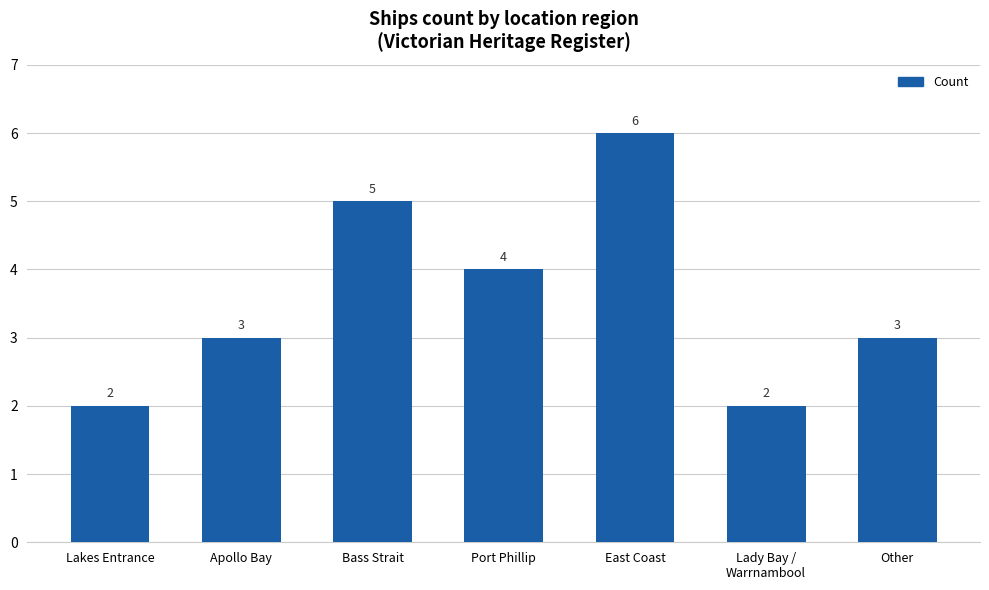

What is the difference between the maximum and minimum values?

4